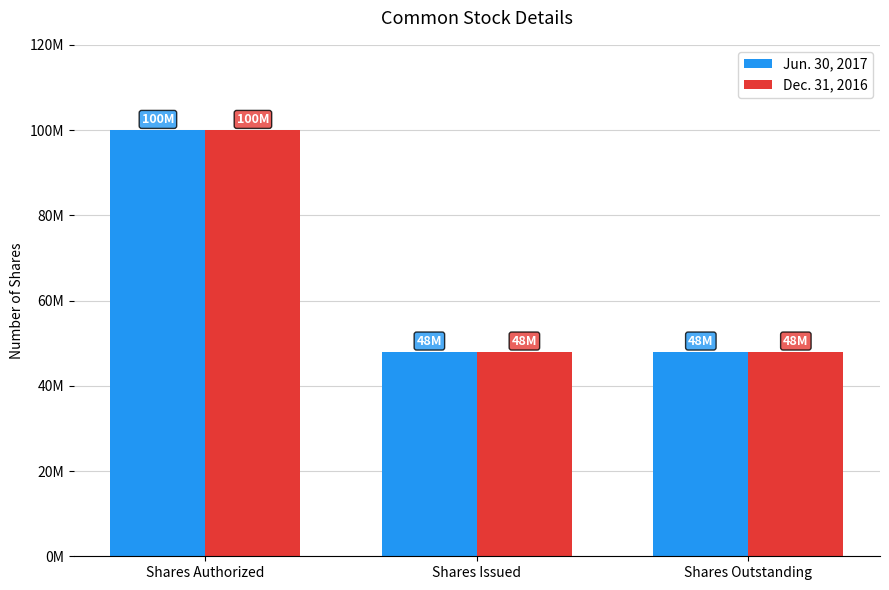

Are the bars horizontal?

No